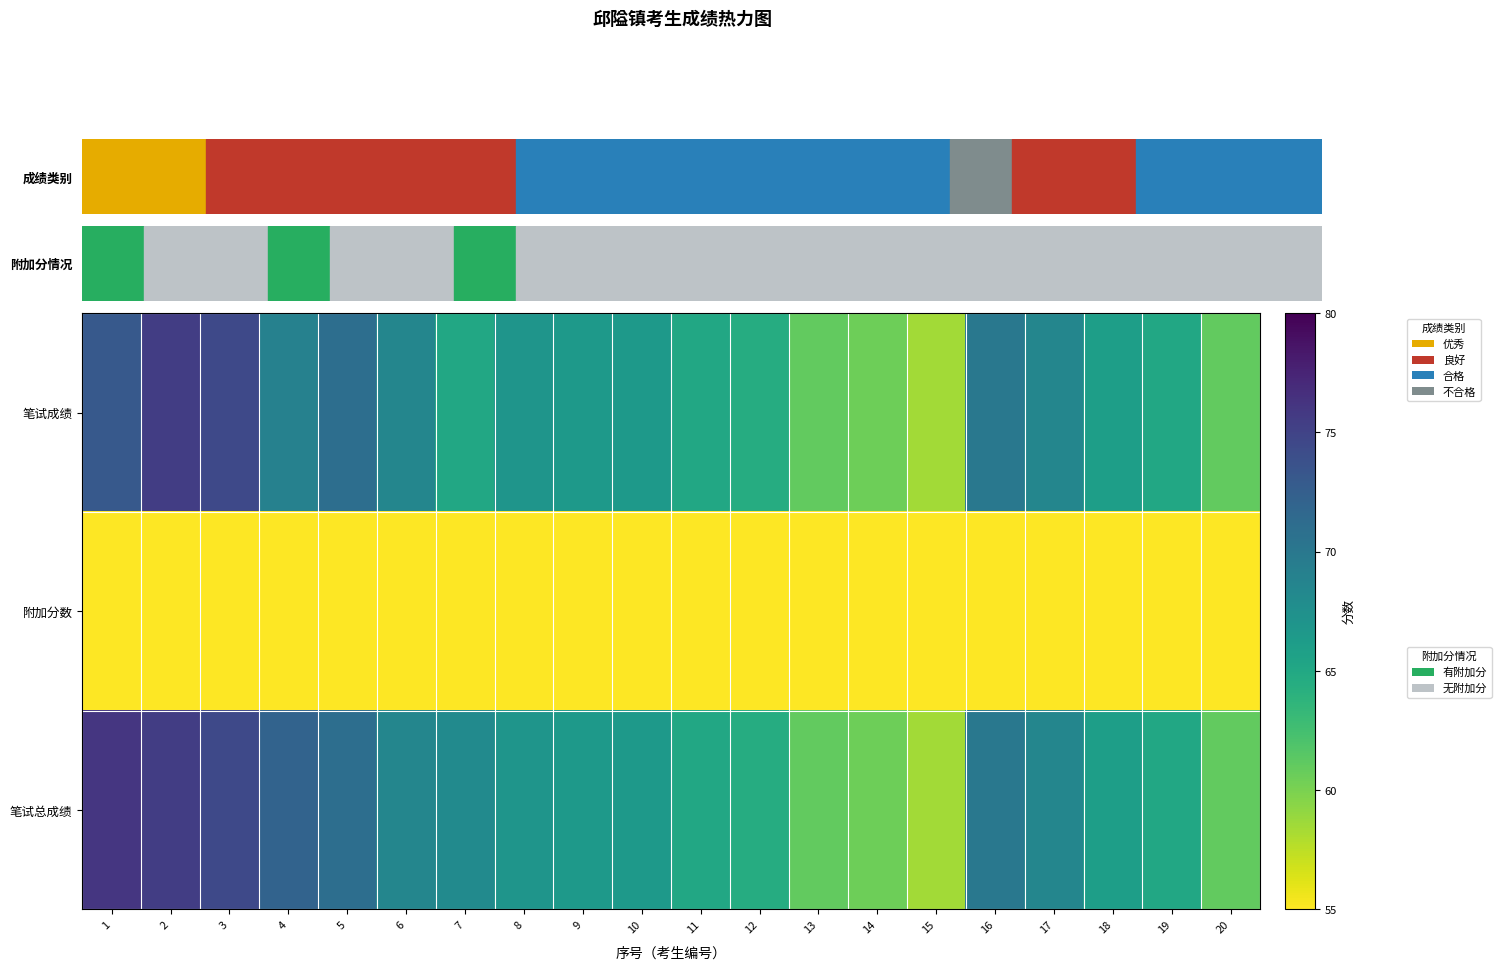

Reading right to left, extract all data points from this chart.

笔试成绩: 20=61.0	19=65.0	18=66.0	17=68.5	16=70.0	15=58.5	14=60.5	13=61.0	12=64.5	11=65.0	10=66.5	9=66.5	8=67.0	7=65.0	6=68.5	5=71.0	4=69.0	3=74.5	2=75.5	1=73.0
附加分数: 20=0.0	19=0.0	18=0.0	17=0.0	16=0.0	15=0.0	14=0.0	13=0.0	12=0.0	11=0.0	10=0.0	9=0.0	8=0.0	7=3.0	6=0.0	5=0.0	4=3.0	3=0.0	2=0.0	1=3.0
笔试总成绩: 20=61.0	19=65.0	18=66.0	17=68.5	16=70.0	15=58.5	14=60.5	13=61.0	12=64.5	11=65.0	10=66.5	9=66.5	8=67.0	7=68.0	6=68.5	5=71.0	4=72.0	3=74.5	2=75.5	1=76.0